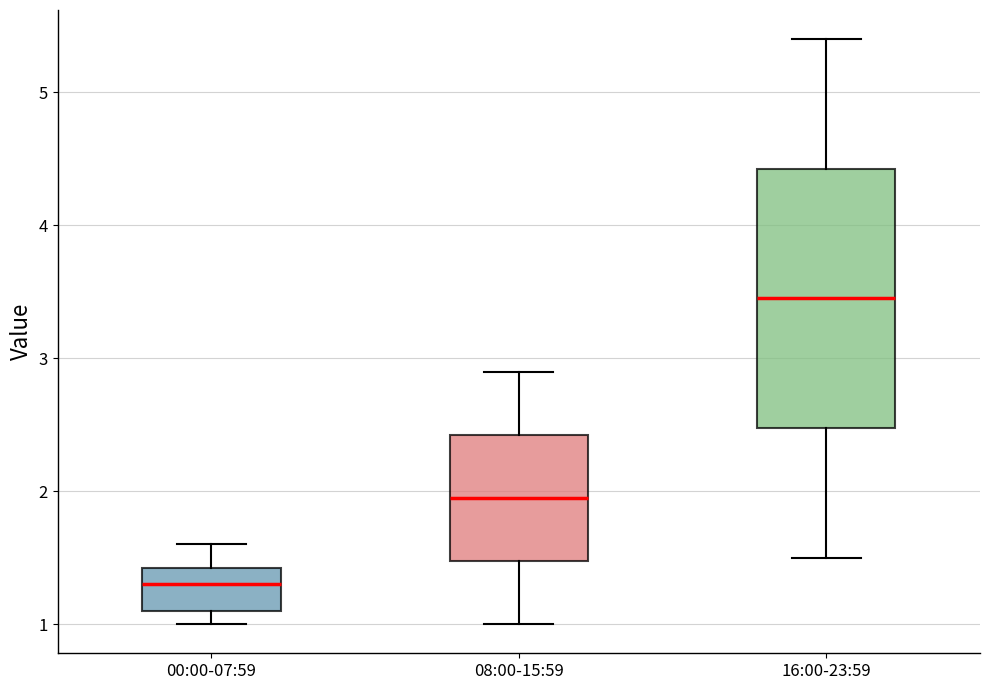

Reading left to right, read every box against the y-axis: the position of its median line, the range the box covers, and the ends of its whiskers. The values are not printed on the chart, so give them approximately, as read against the axis.

00:00-07:59: median 1.3, box 1.1 to 1.4, whiskers 1.0 to 1.6
08:00-15:59: median 2.0, box 1.5 to 2.4, whiskers 1.0 to 2.9
16:00-23:59: median 3.5, box 2.5 to 4.4, whiskers 1.5 to 5.4